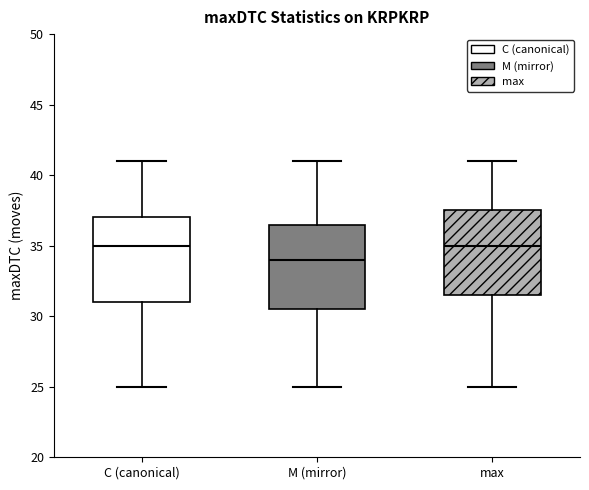

Which box has the lowest median line?

M (mirror)